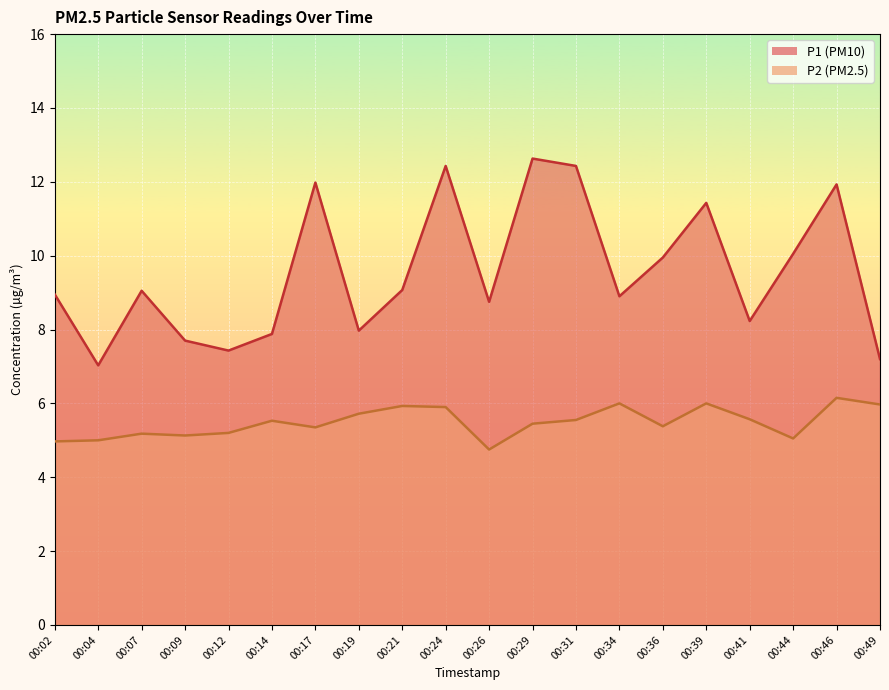

Which series has the largest range (max minus min)?

P1